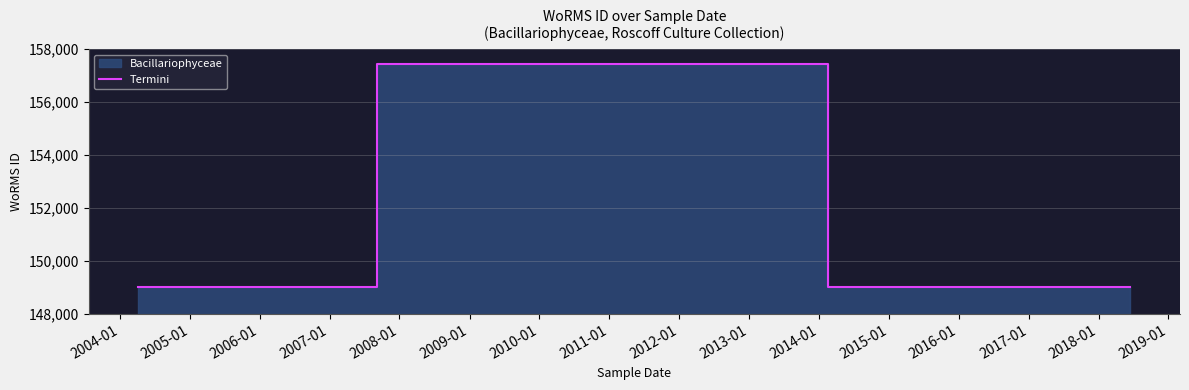

True or false: Termini has more than 2 points higher than both neighbors.

False